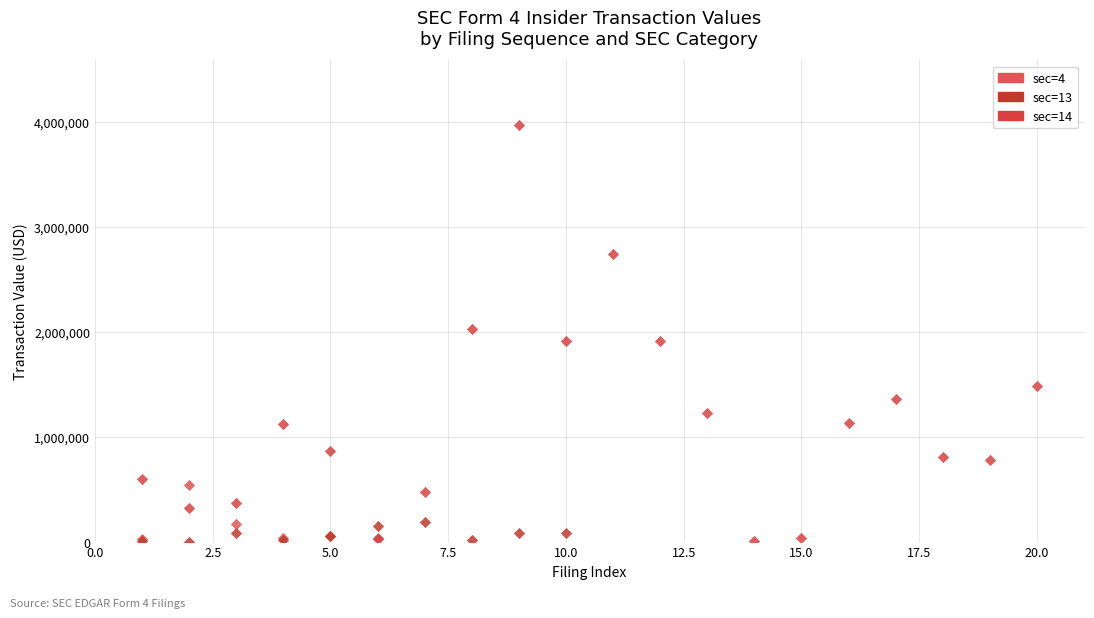

Which series reaches the maximum Y coordinate?

sec=14